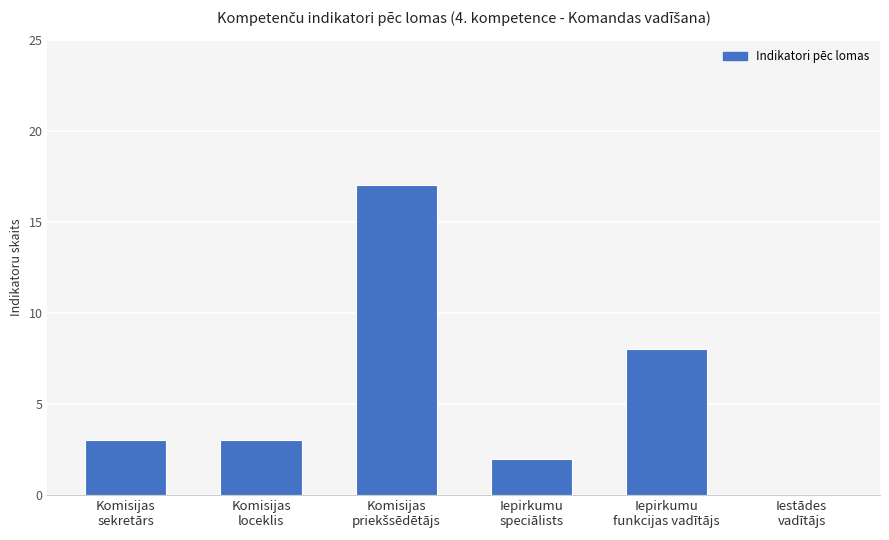

Between Iepirkumu
speciālists and Komisijas
loceklis, which is larger?

Komisijas
loceklis